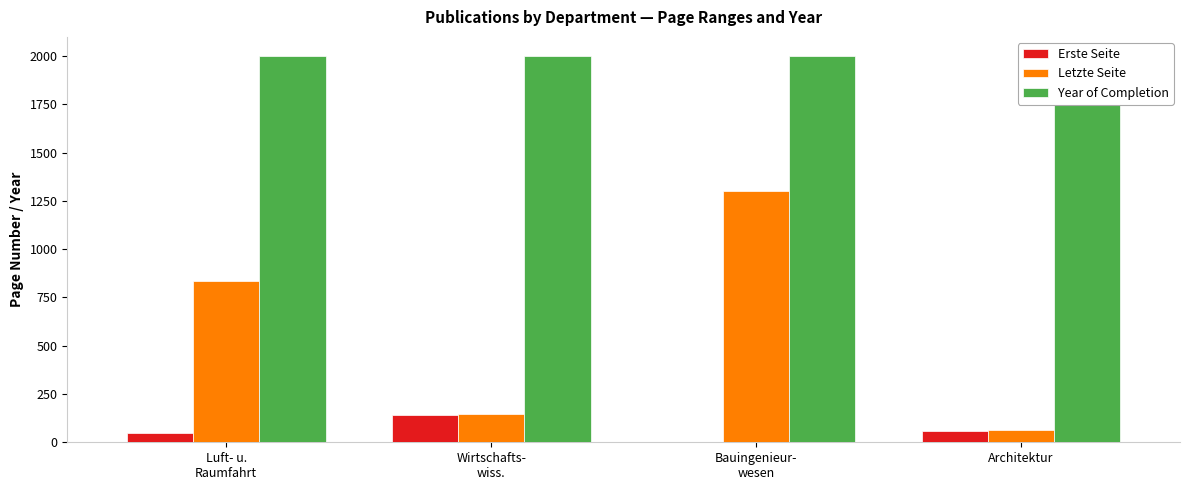

Is it true that Letzte Seite equals 62 at Architektur?

True